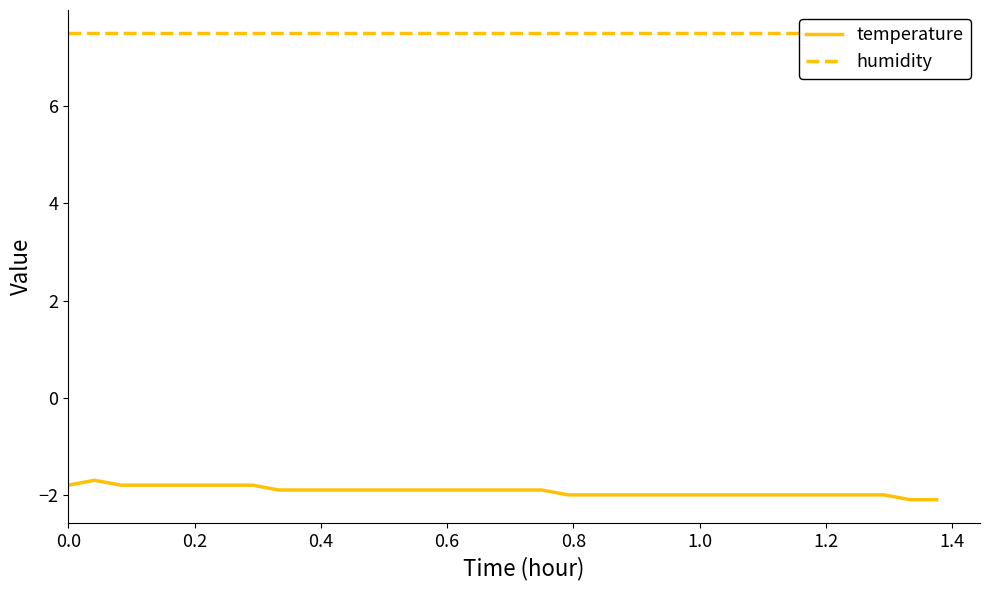

True or false: temperature and humidity intersect in this chart.

False